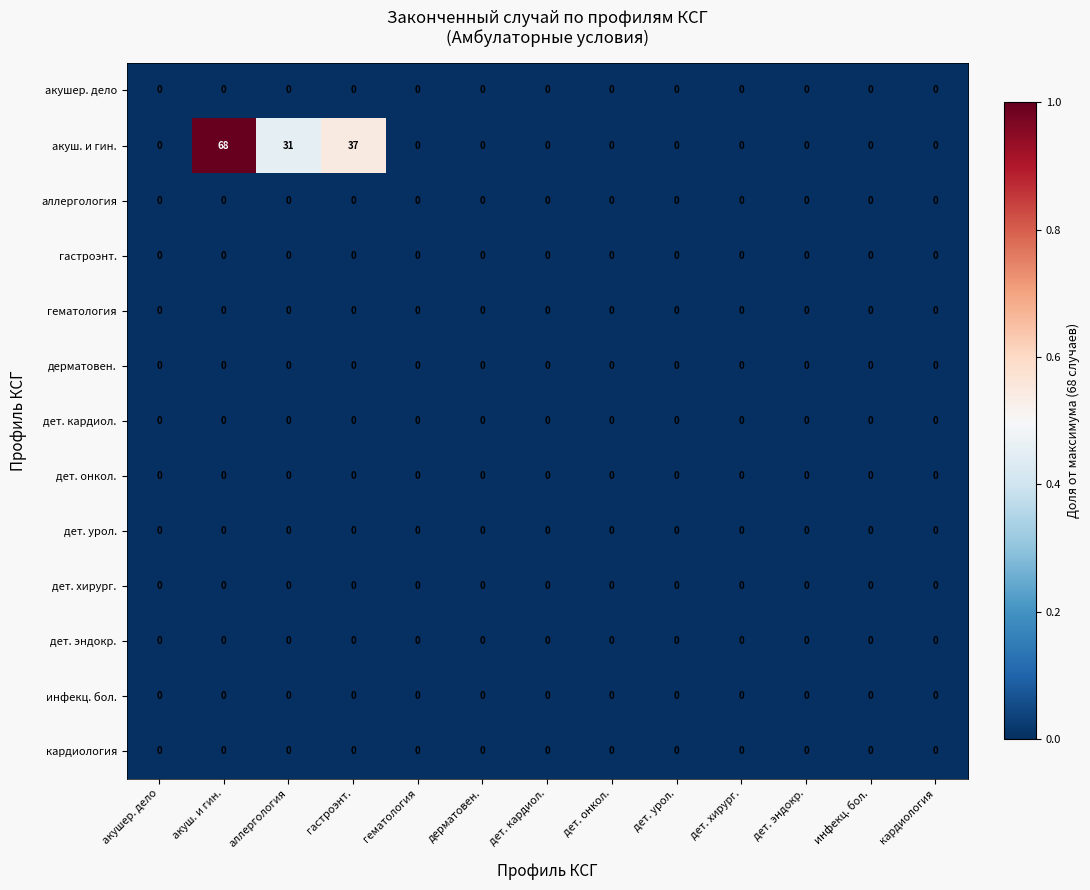

How many categories are shown in the chart?

13